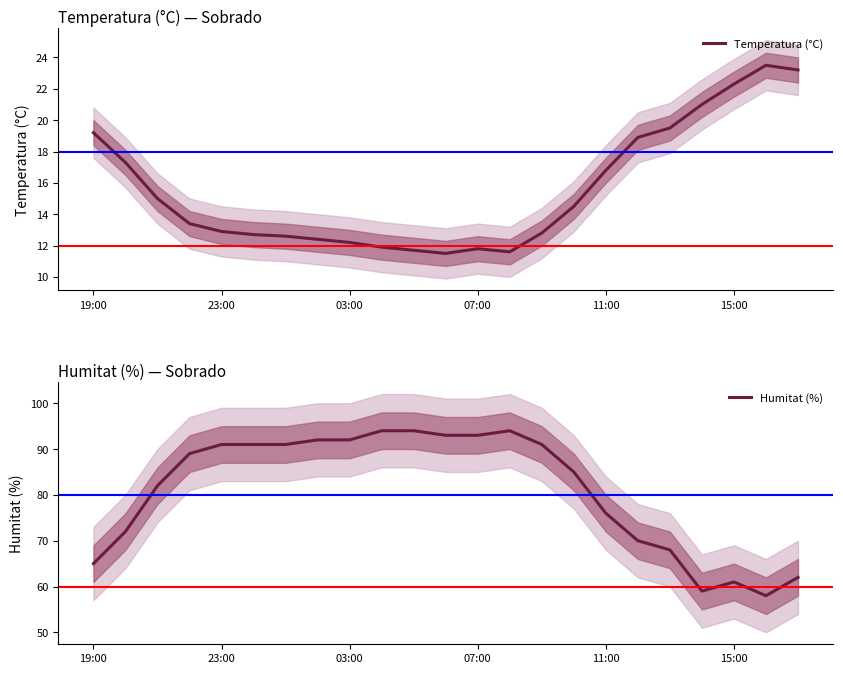

What is the difference between the Temperatura (°C) values at 15 and 21?

9.0